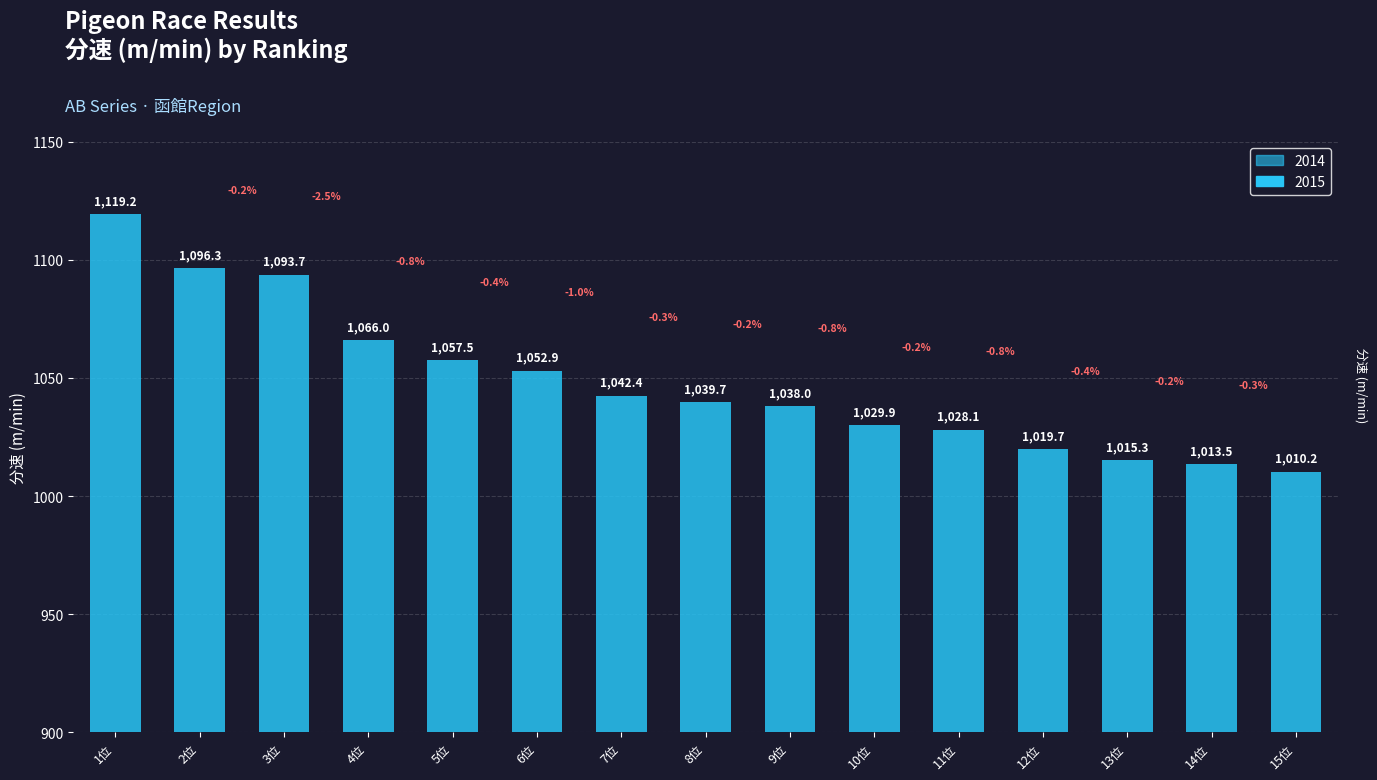

What is the label of the 8th bar from the left?

8位